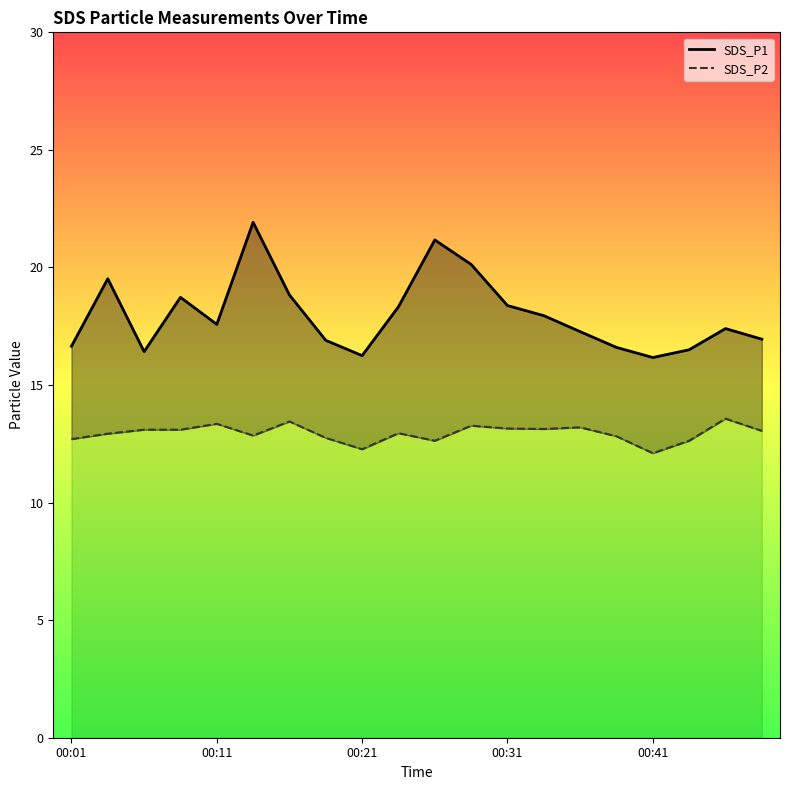

What is the sum of the SDS_P1 values at 10 and 18?

38.6